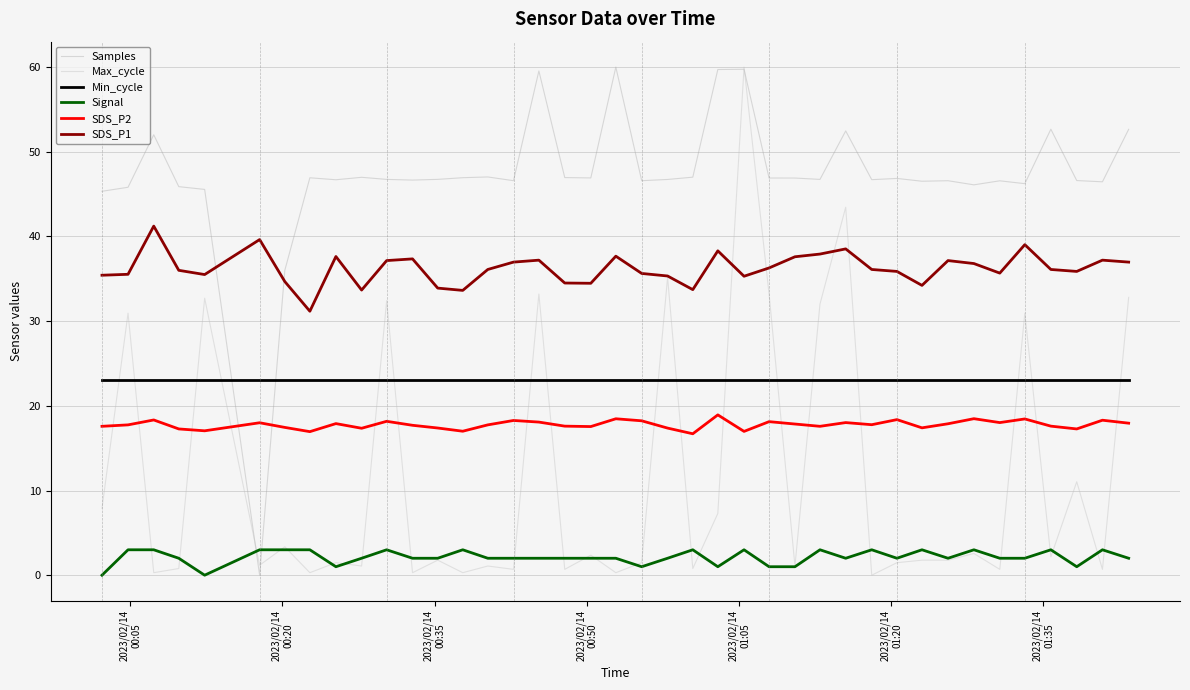

How many lines are shown in the chart?

6